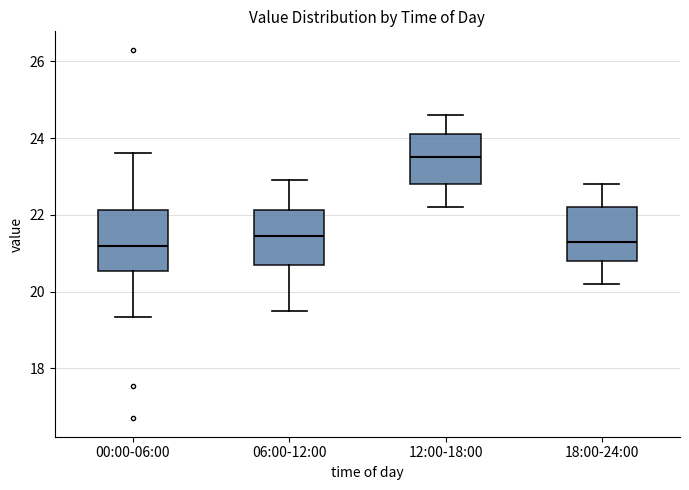

Reading left to right, transcribe this box plot: for each box, give where its median line is, the range the box spans, and where its two whiskers end, as read against the y-axis. The values are not printed on the chart, so give them approximately, as read against the axis.

00:00-06:00: median 21.2, box 20.6 to 22.2, whiskers 19.4 to 23.6
06:00-12:00: median 21.4, box 20.8 to 22.2, whiskers 19.6 to 23.0
12:00-18:00: median 23.6, box 22.8 to 24.2, whiskers 22.2 to 24.6
18:00-24:00: median 21.4, box 20.8 to 22.2, whiskers 20.2 to 22.8